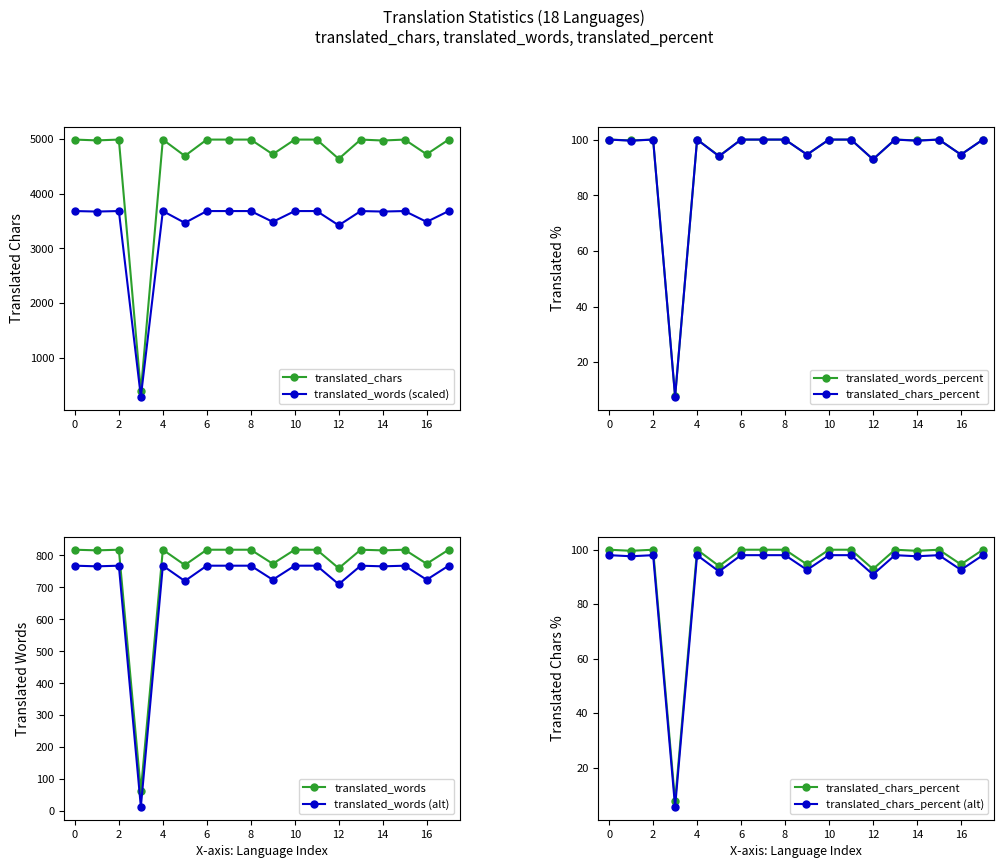

True or false: translated_words (scaled) has more than 2 interior local peaks.

True